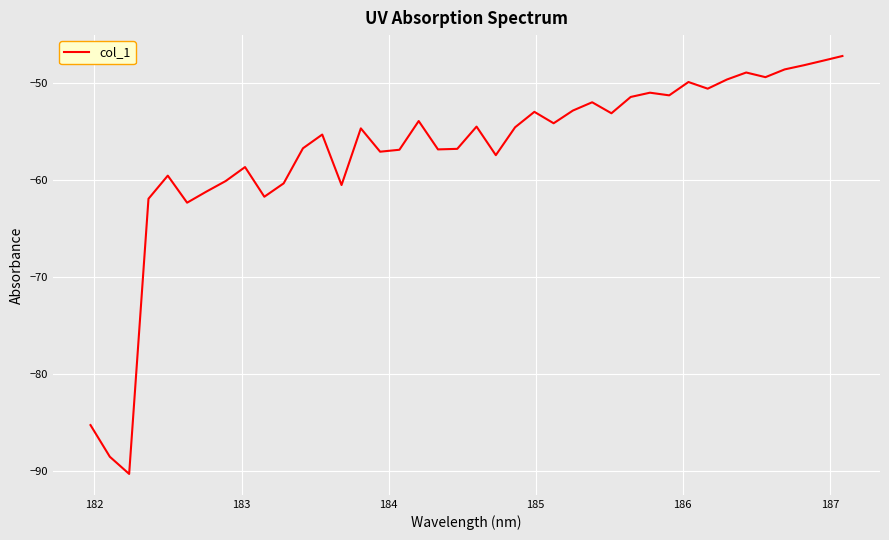

What is the smallest value displayed?

-90.3